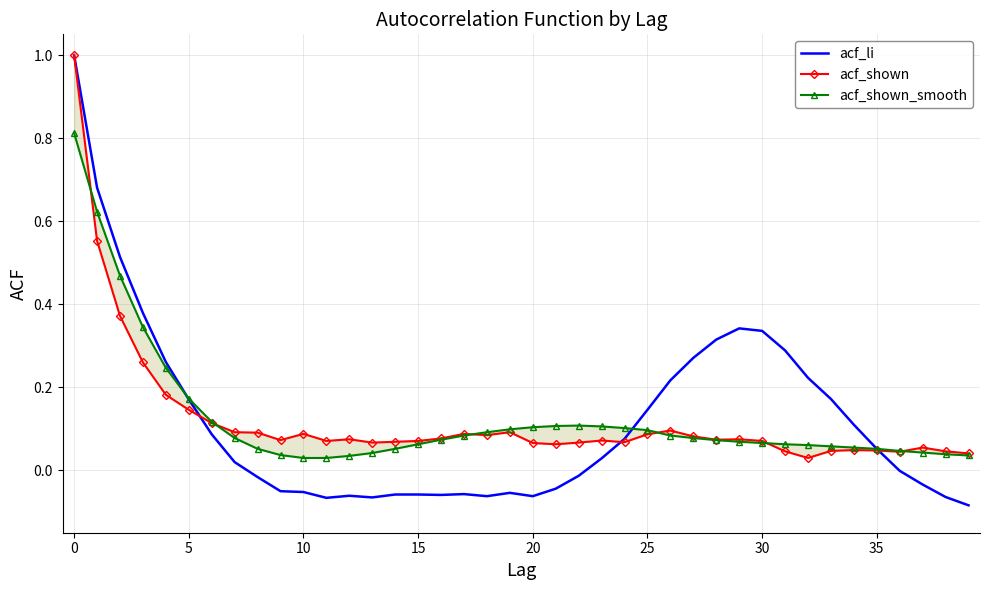

What is the highest value of the acf_li series?

1.0